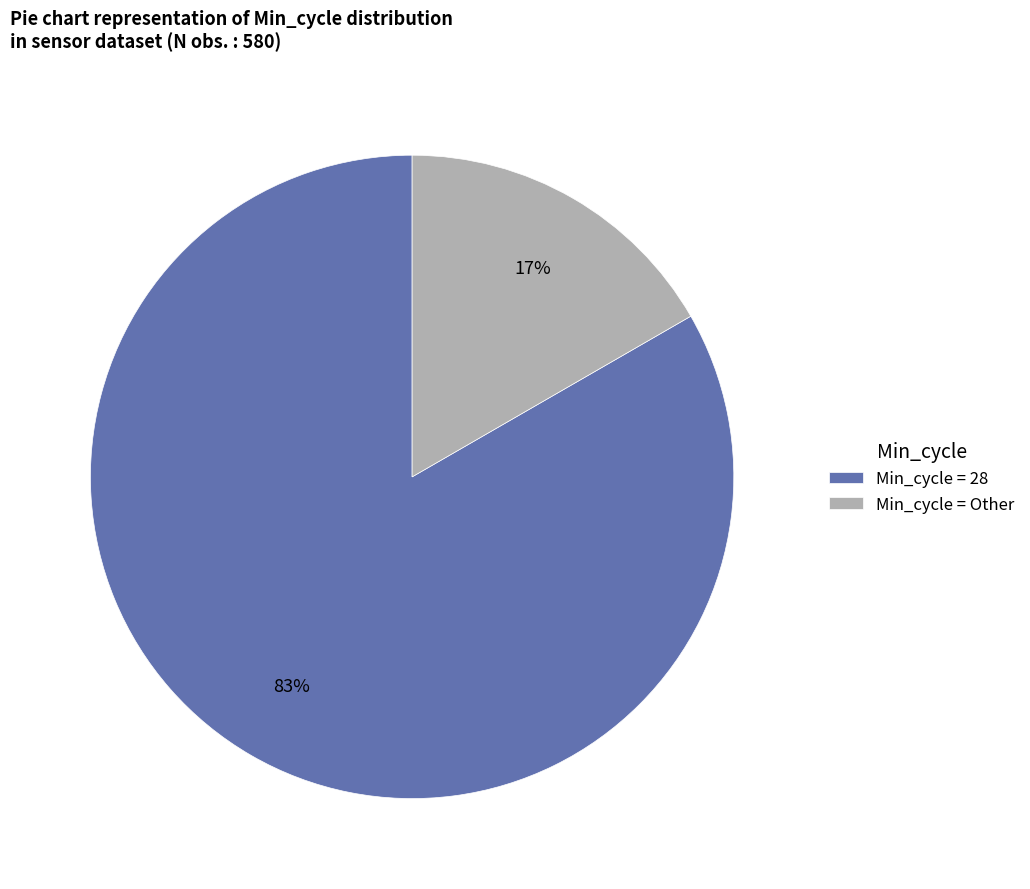

To the nearest percent, what percentage of the pie is Min_cycle = Other?

17%